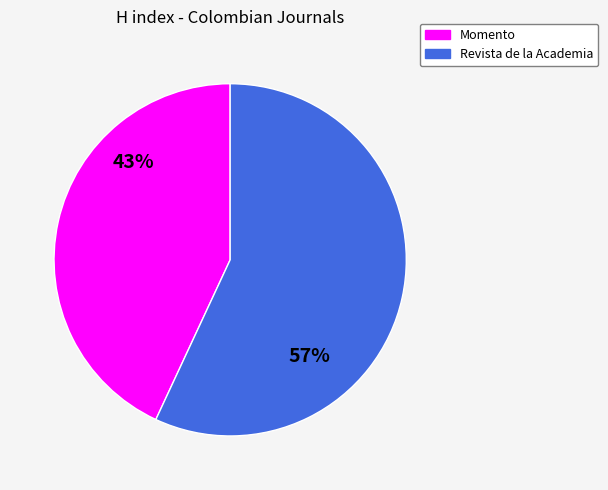

Does any single category account for the majority?

Yes